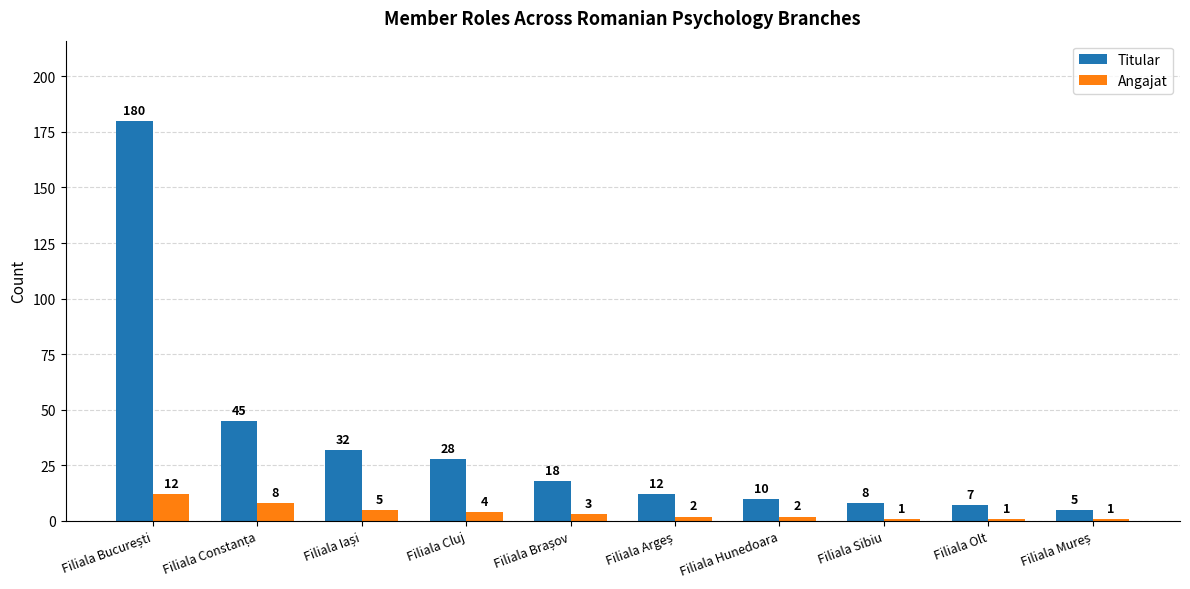

Reading left to right, list all the values displayed in this chart.

Titular: 180	45	32	28	18	12	10	8	7	5
Angajat: 12	8	5	4	3	2	2	1	1	1